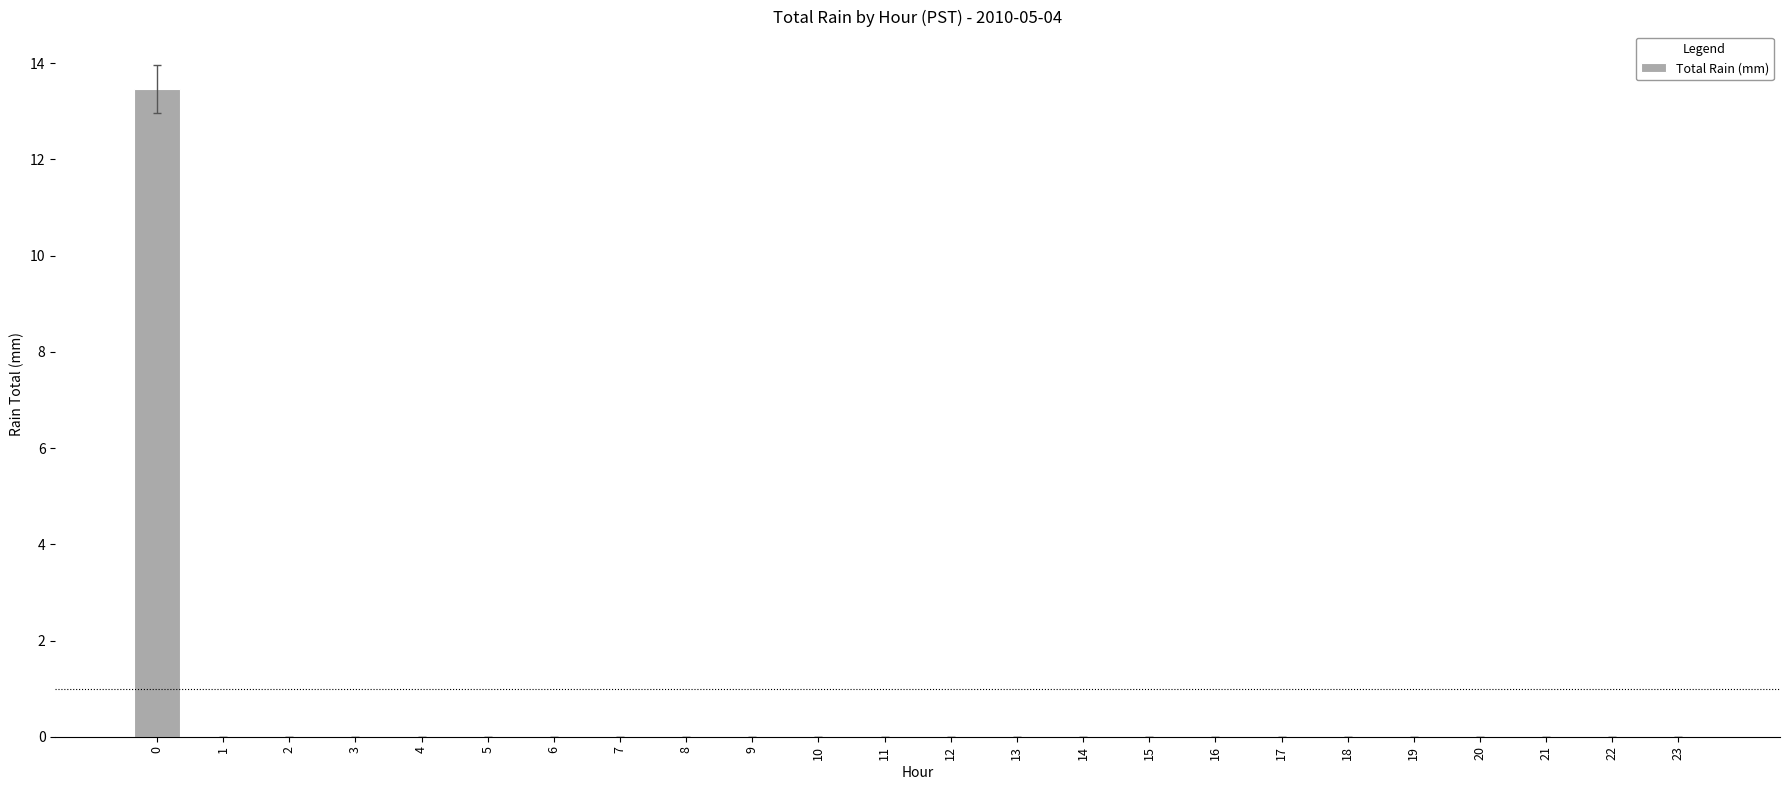

How many distinct data groups are displayed?

1